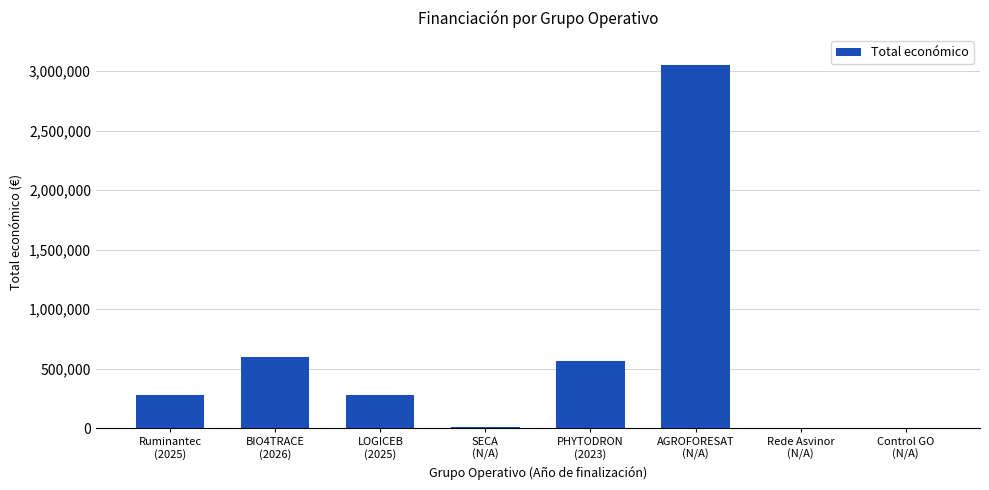

What is the approximate value at SECA
(N/A)?

10000